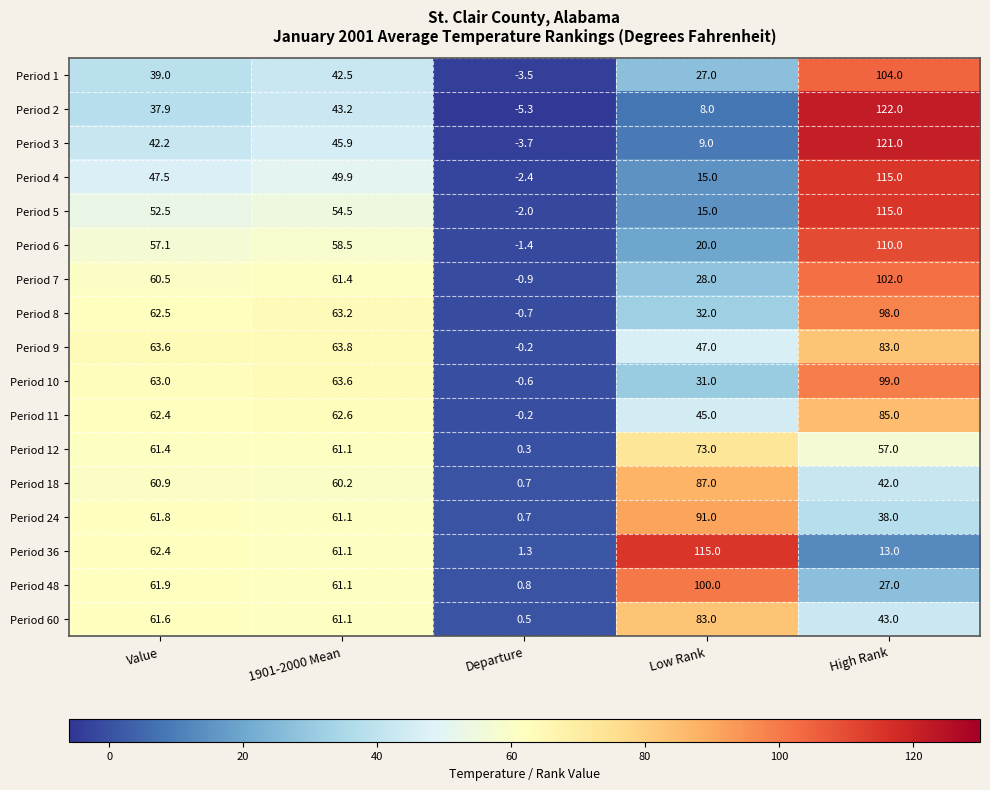

What is the difference between the second highest and minimum values in the Period 5 series?

56.5